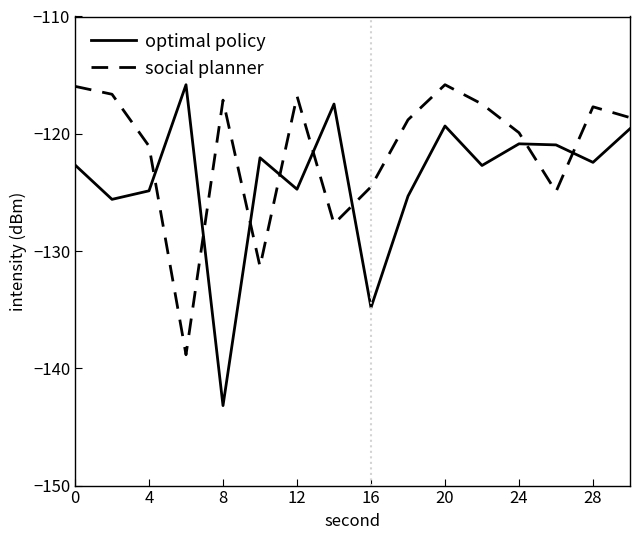

How many lines are shown in the chart?

2